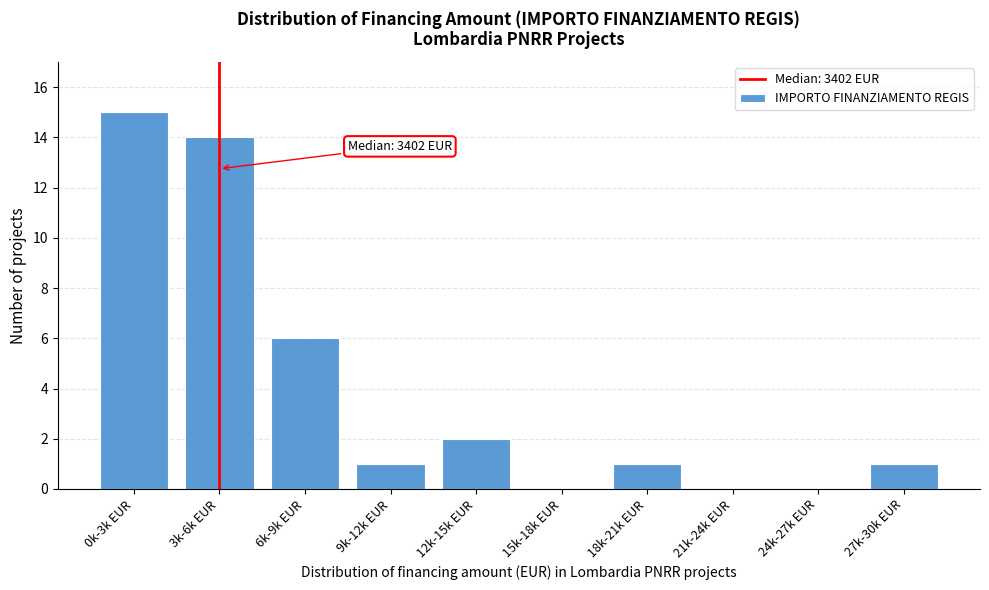

Reading left to right, what are all the values shown in this chart?

0k-3k EUR=15	3k-6k EUR=14	6k-9k EUR=6	9k-12k EUR=1	12k-15k EUR=2	15k-18k EUR=0	18k-21k EUR=1	21k-24k EUR=0	24k-27k EUR=0	27k-30k EUR=1